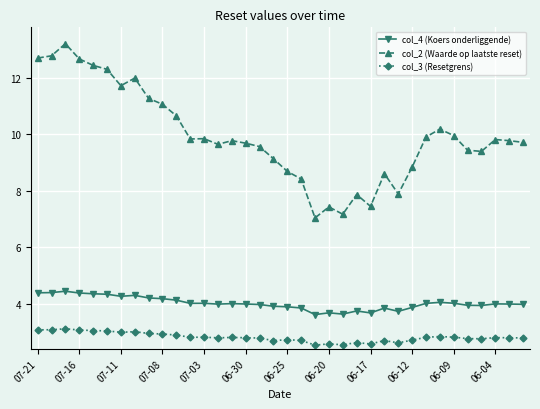

Does the chart display data point markers on the line(s)?

Yes